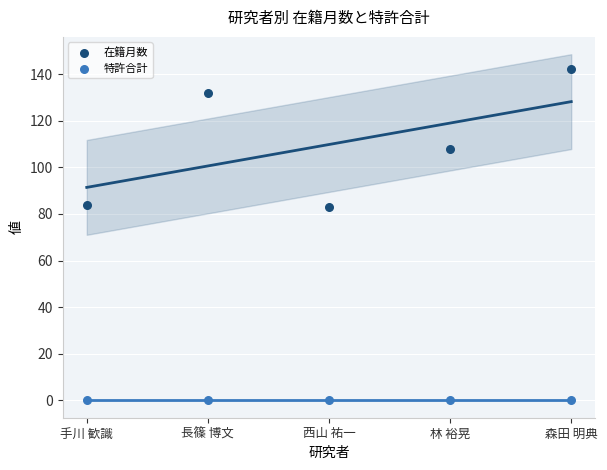

Which series contains the highest Y value?

在籍月数